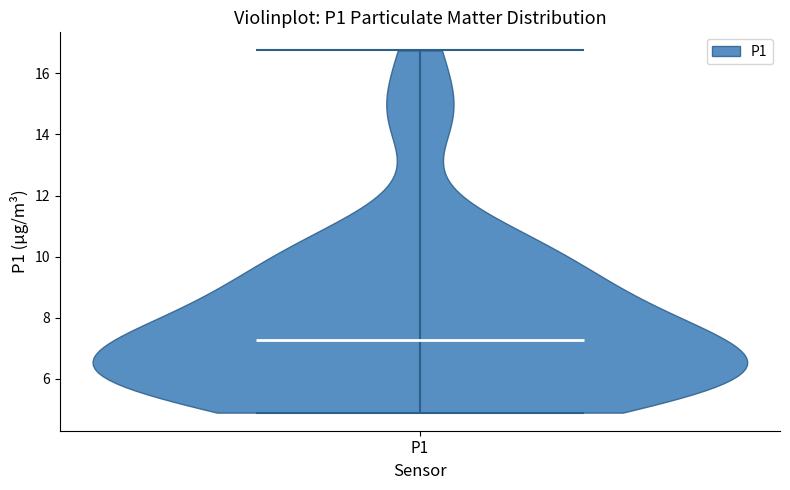

What is the highest point the violin for P1 reaches on the y-axis? The values are not printed on the chart, so give them approximately, as read against the axis.

16.8